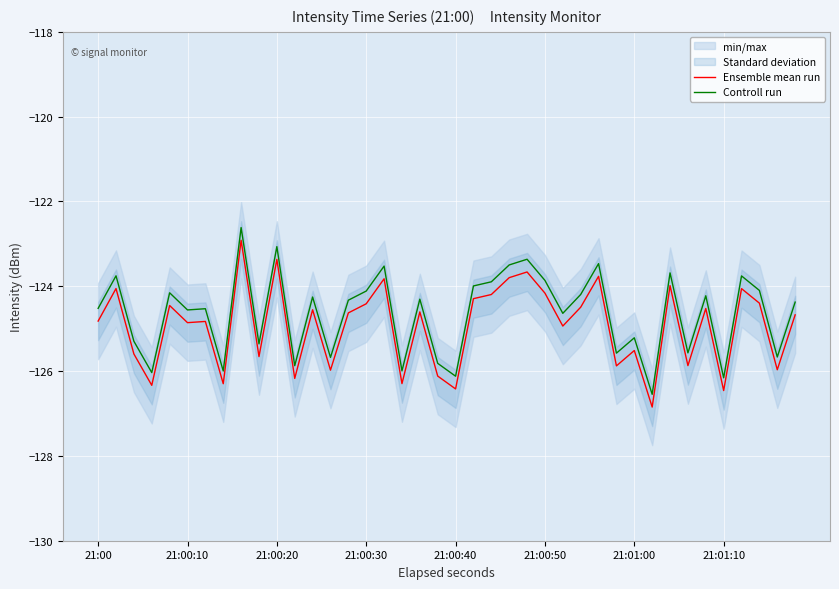

True or false: Ensemble mean run and Controll run intersect in this chart.

False